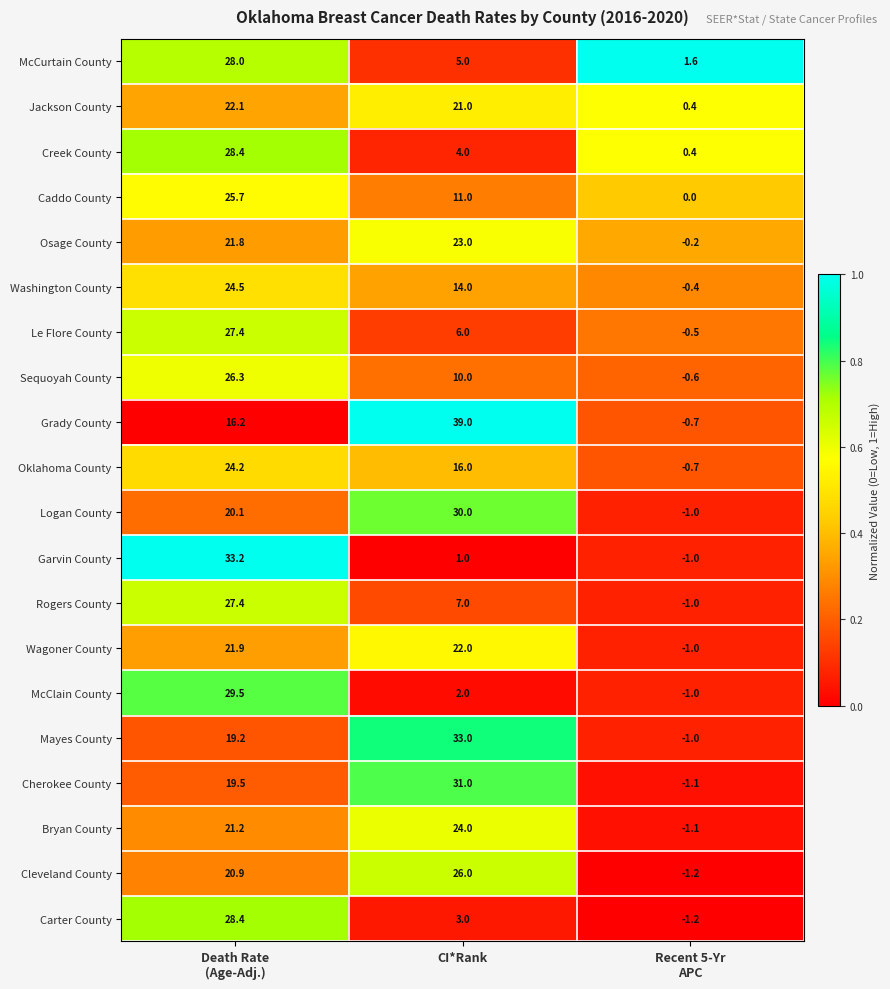

True or false: Oklahoma County has a value of 10.7 at CI*Rank.

False